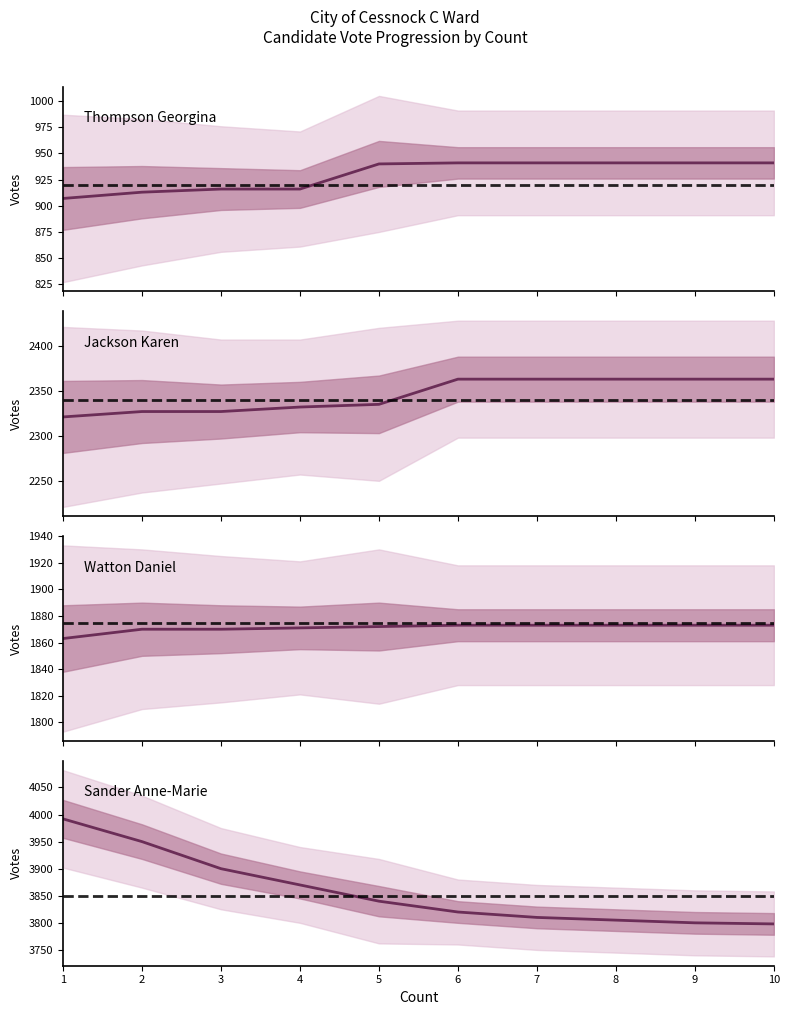

What is the spread (max minus min) of values at 10?

2857